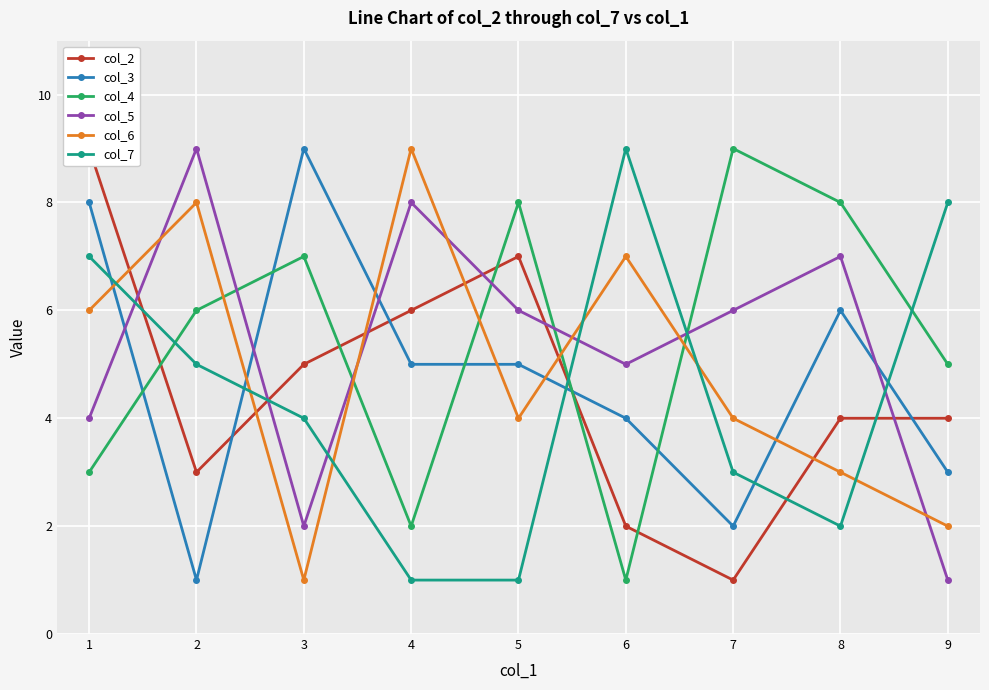

What is the sum of the col_5 values at 7 and 4?

14